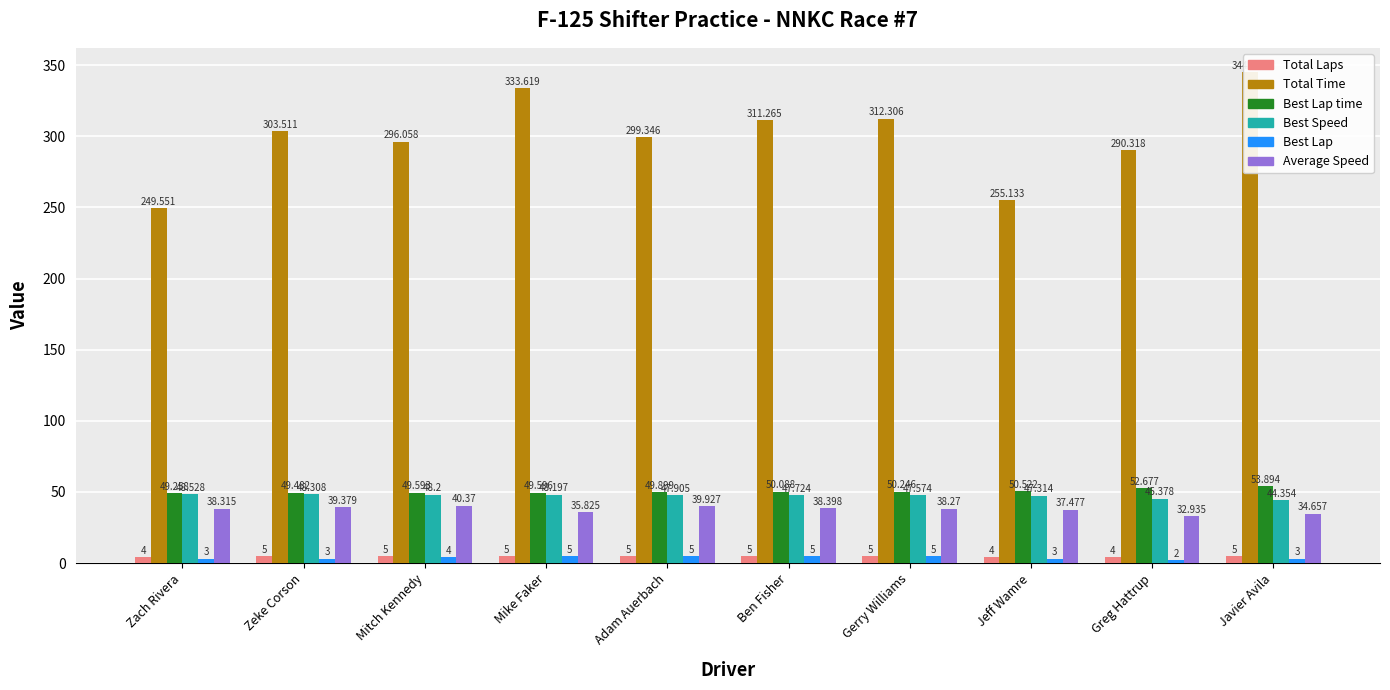

Reading left to right, transcribe all the data shown in this chart.

Total Laps: 4.0	5.0	5.0	5.0	5.0	5.0	5.0	4.0	4.0	5.0
Total Time: 249.6	303.5	296.1	333.6	299.3	311.3	312.3	255.1	290.3	344.9
Best Lap time: 49.3	49.5	49.6	49.6	49.9	50.1	50.2	50.5	52.7	53.9
Best Speed: 48.5	48.3	48.2	48.2	47.9	47.7	47.6	47.3	45.4	44.4
Best Lap: 3.0	3.0	4.0	5.0	5.0	5.0	5.0	3.0	2.0	3.0
Average Speed: 38.3	39.4	40.4	35.8	39.9	38.4	38.3	37.5	32.9	34.7